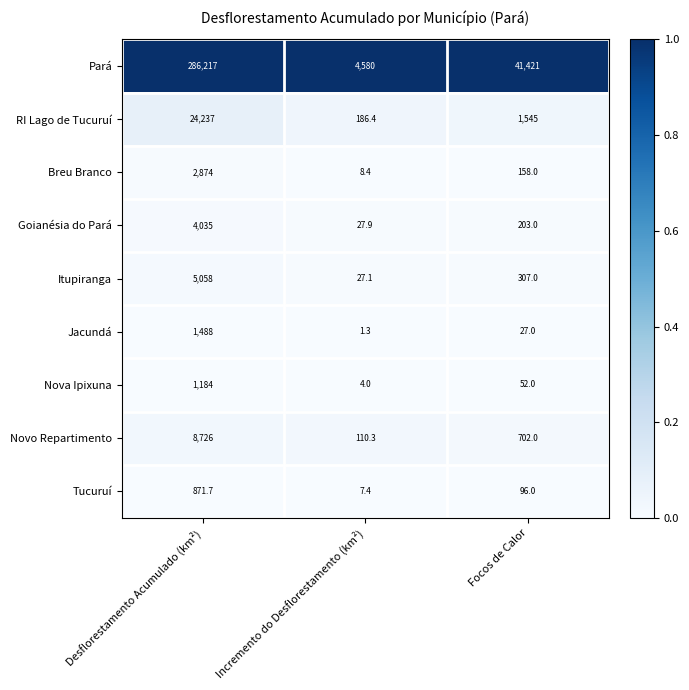

True or false: Goianésia do Pará has a value of 294.0 at Focos de Calor.

False